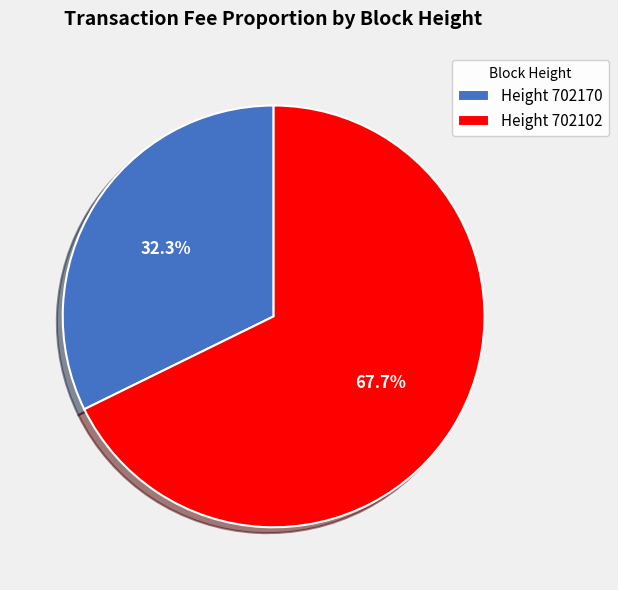

How many segments does this pie chart have?

2